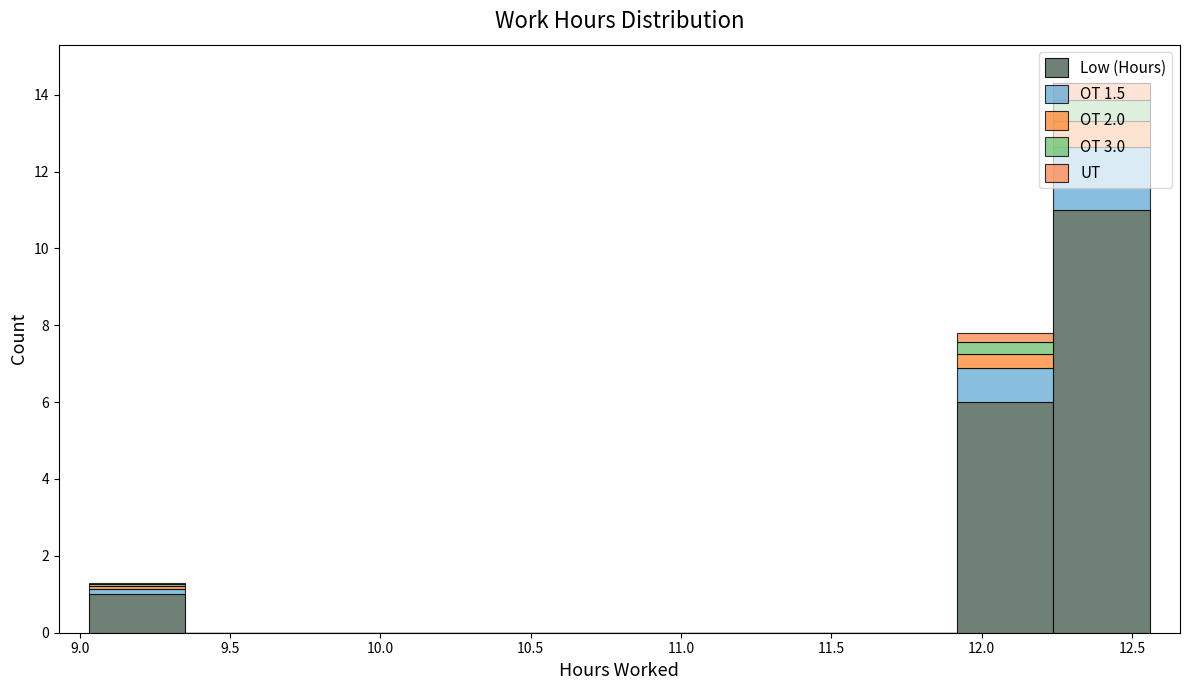

Which range on the x-axis has the tallest stacked bar (by total height)?

12.25 to 12.55